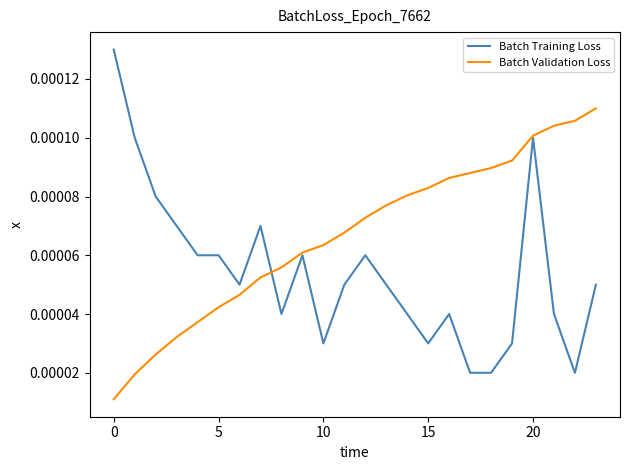

Rank the series by their average value, from highest to lowest.

Batch Validation Loss, Batch Training Loss